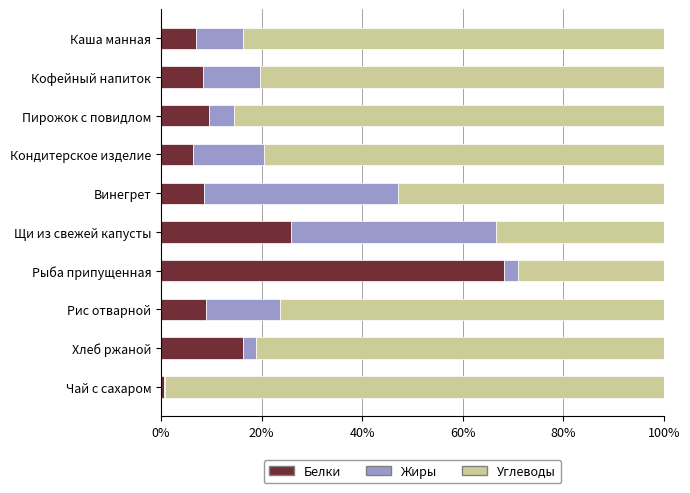

What is the total value across all series at Кондитерское изделие?

100.0